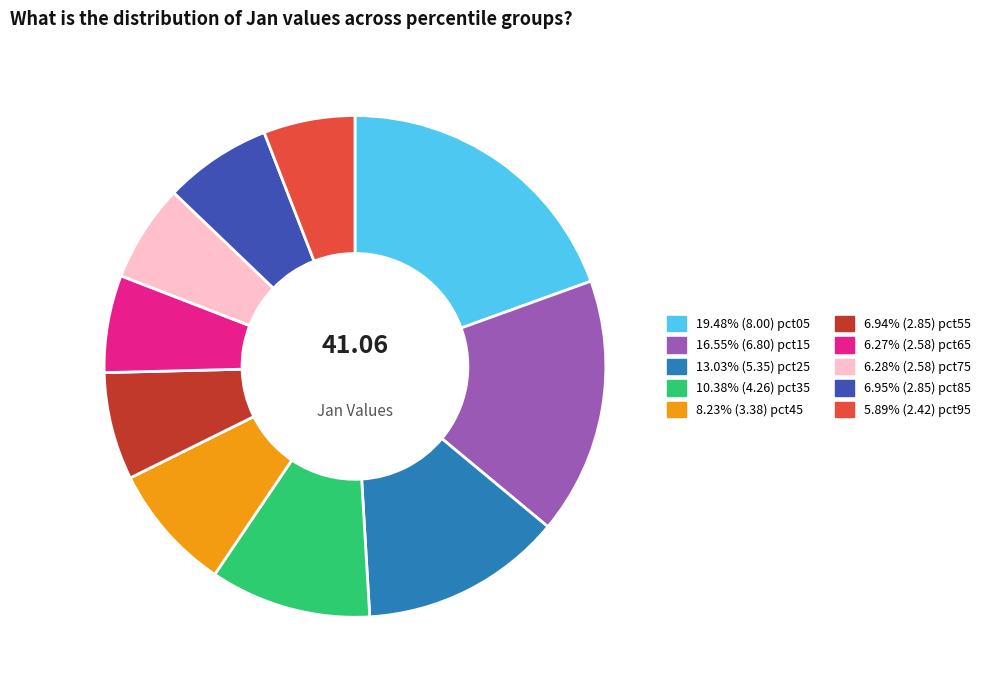

Does any single category account for the majority?

No